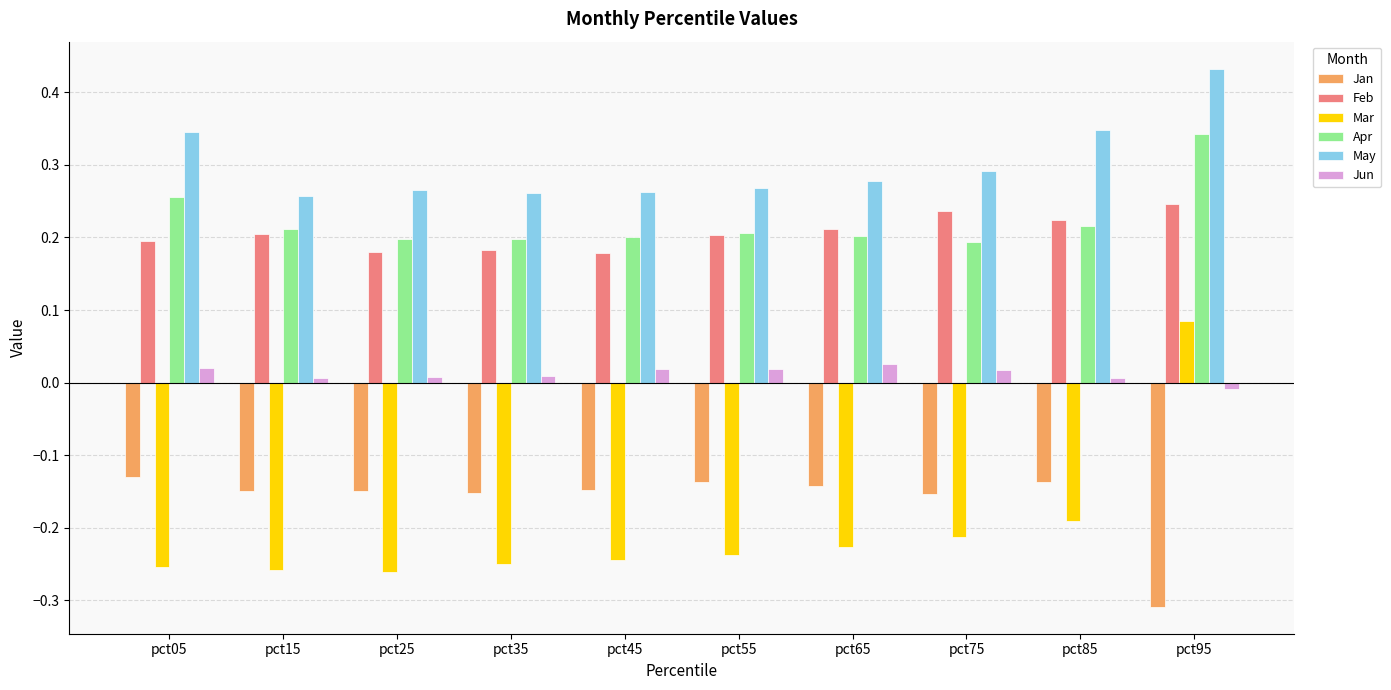

What are all the series names shown in the legend?

Jan, Feb, Mar, Apr, May, Jun